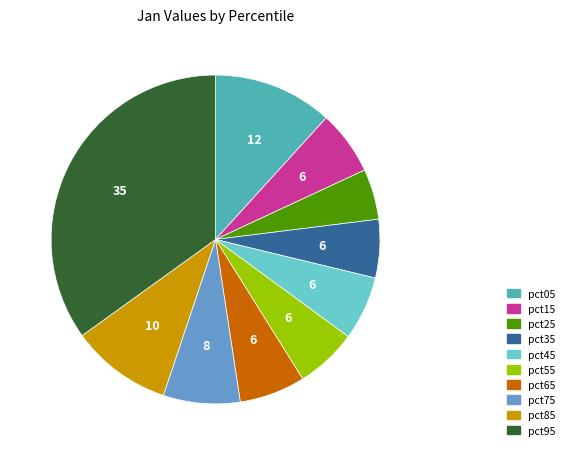

Is the sum of pct55 and pct75 greater than half?

No